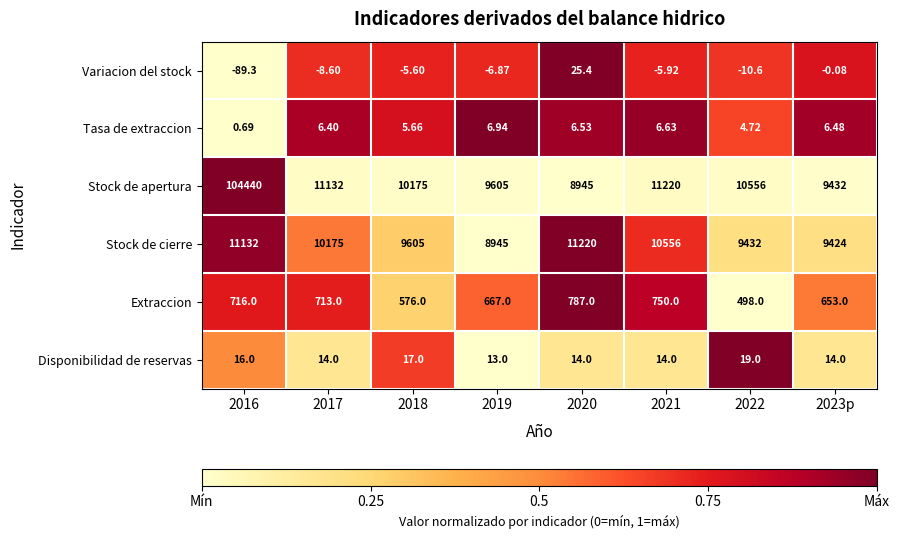

Rank the series by their maximum value, from highest to lowest.

Stock de apertura, Stock de cierre, Extraccion, Variacion del stock, Disponibilidad de reservas, Tasa de extraccion